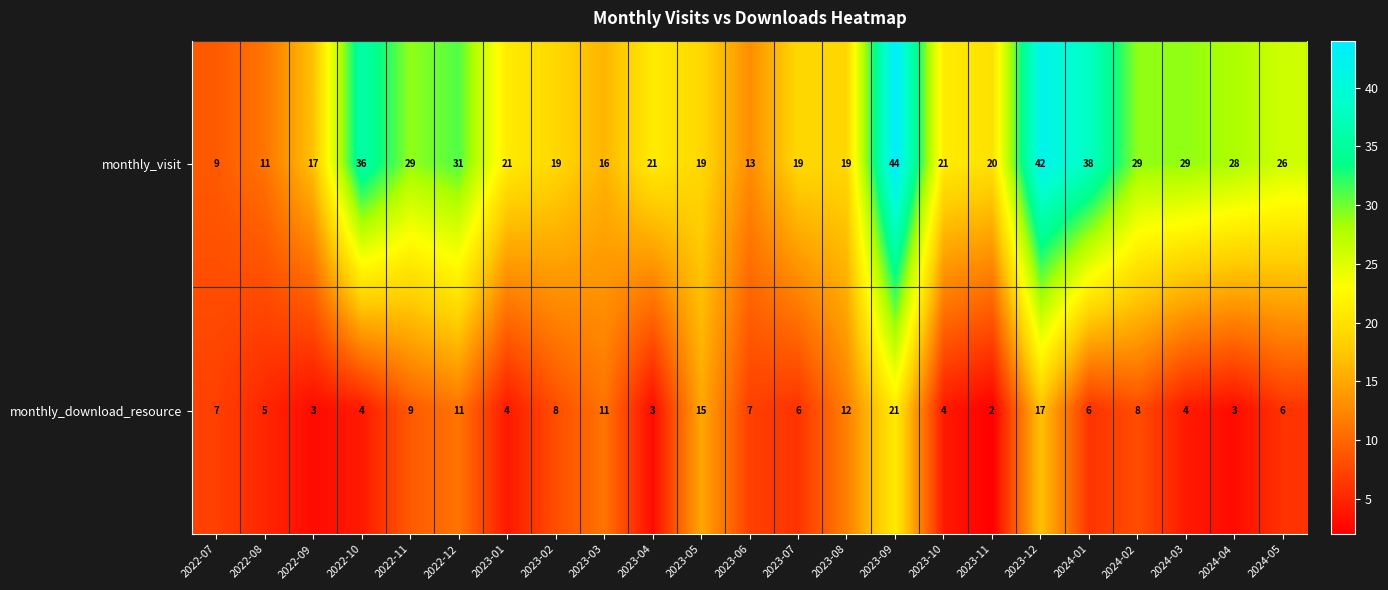

Count the number of data series in this chart.

2